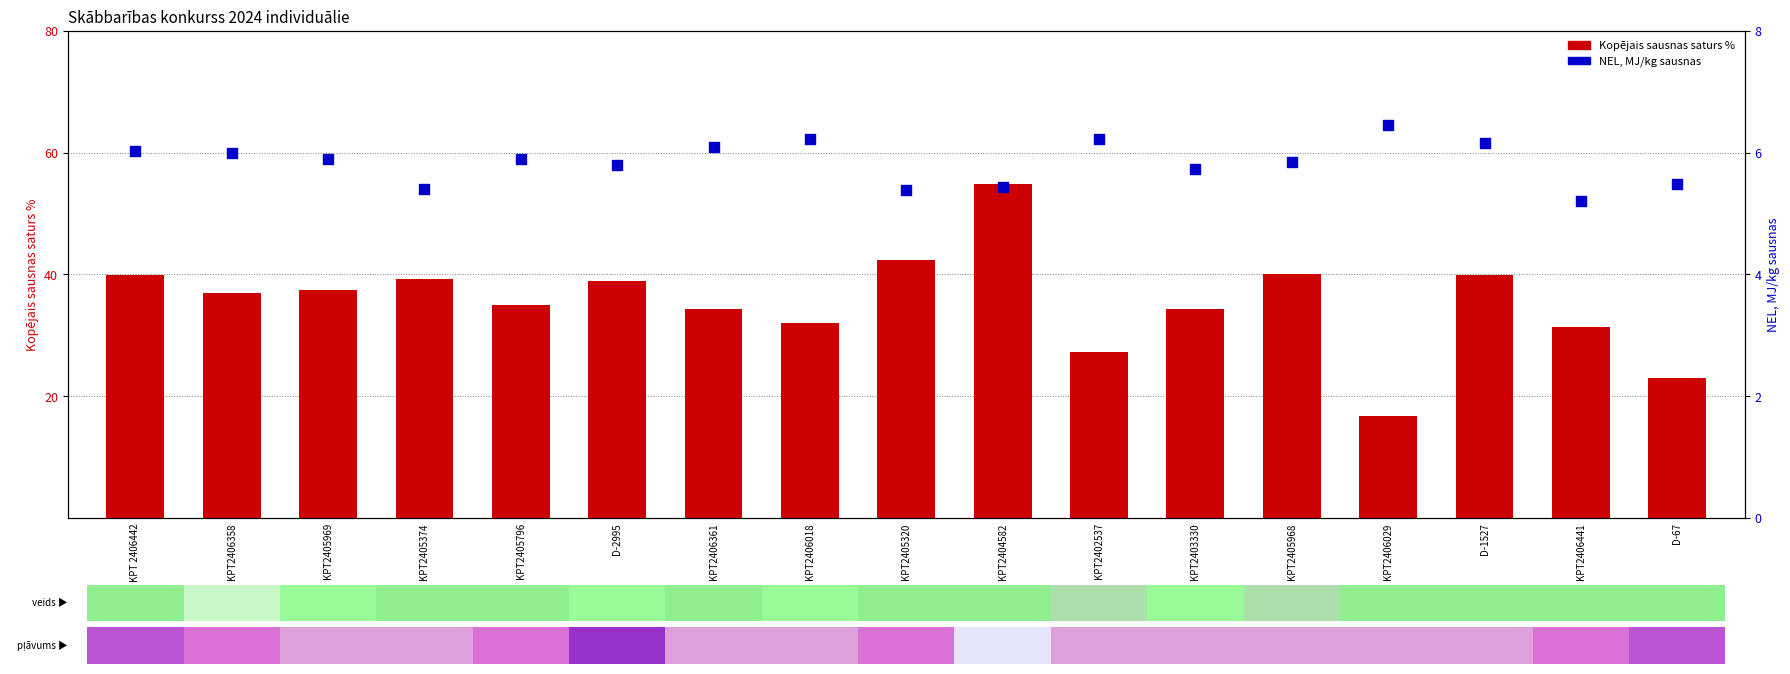

Which series has the largest total across all categories?

Kopējais sausnas saturs %